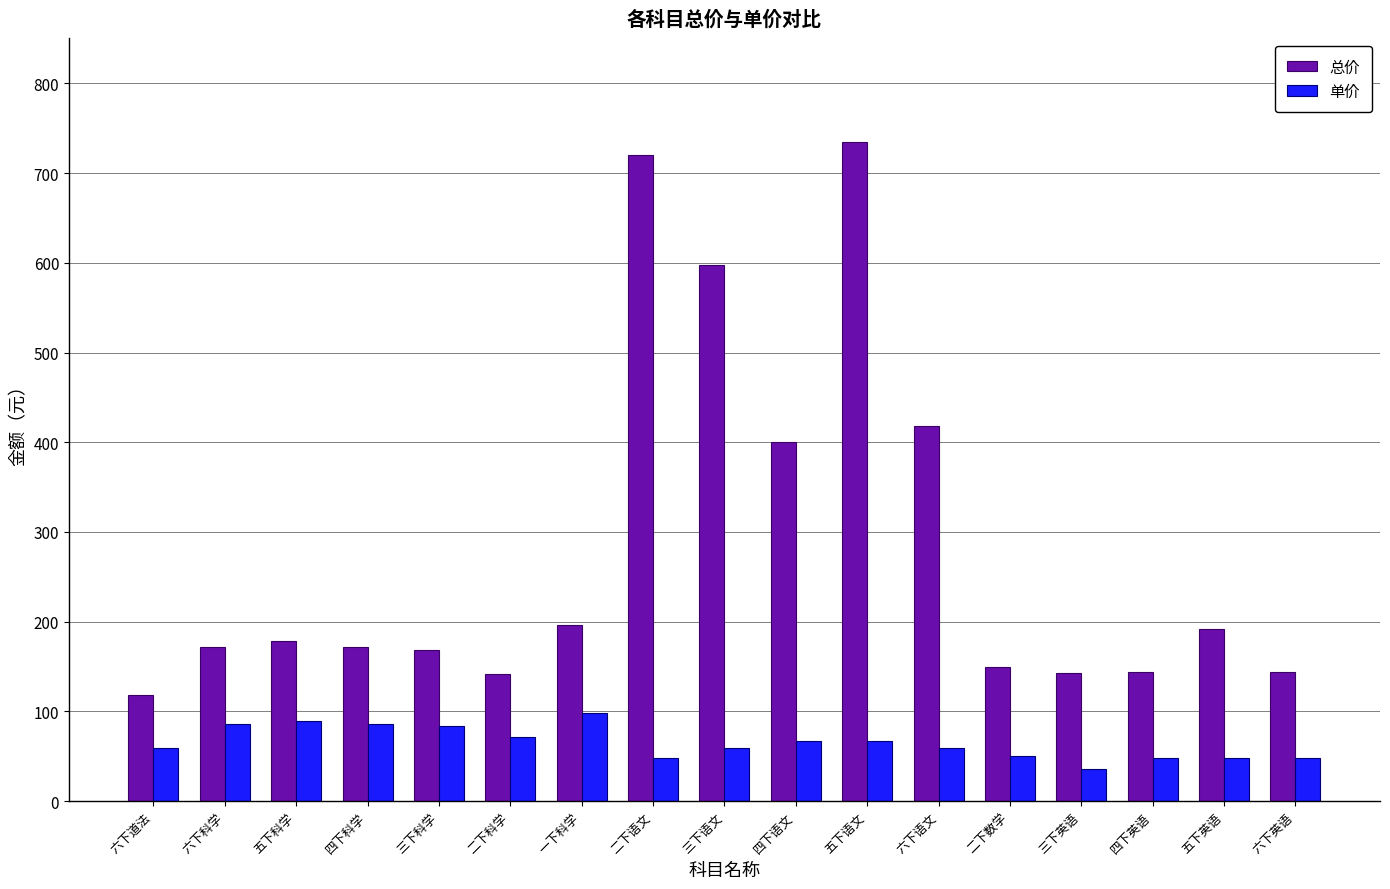

What is the maximum value for 总价?

734.8